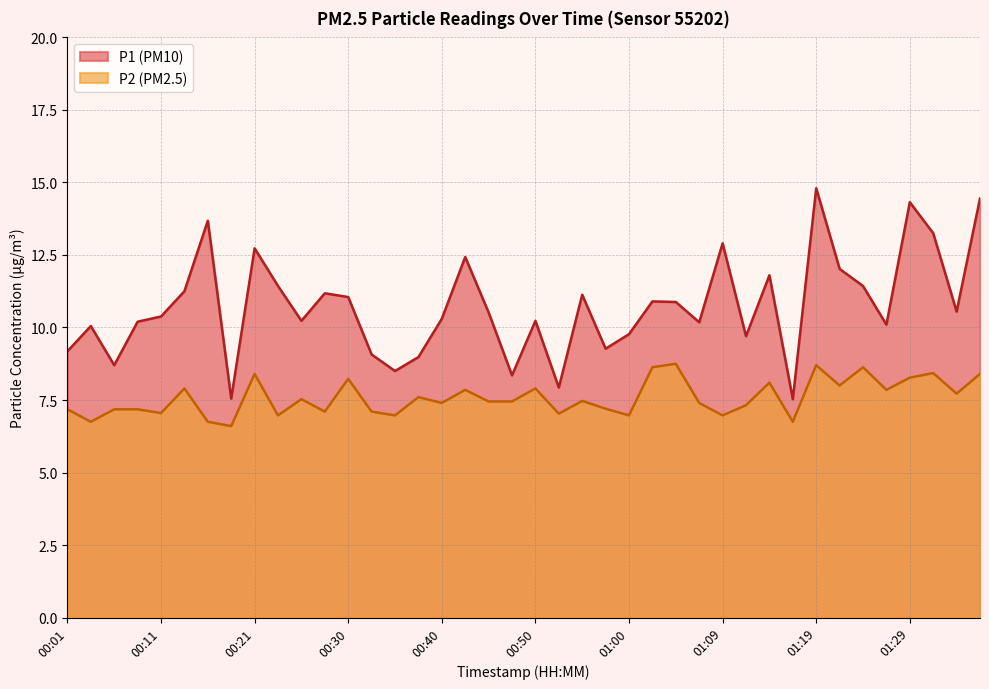

What is the total value across all series at 00:38?

16.6